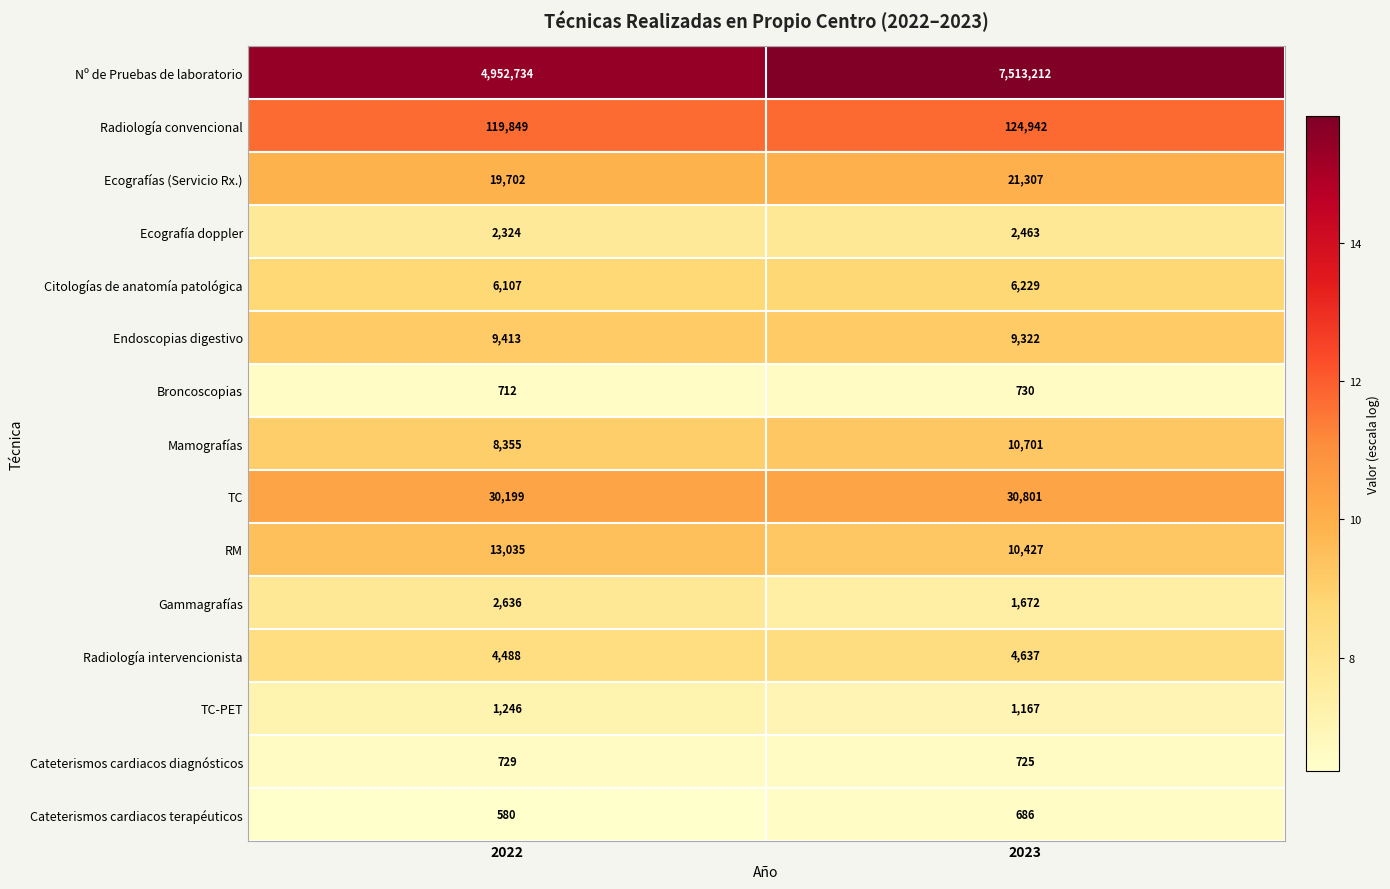

Is it true that Radiología convencional equals 180261 at 2023?

False